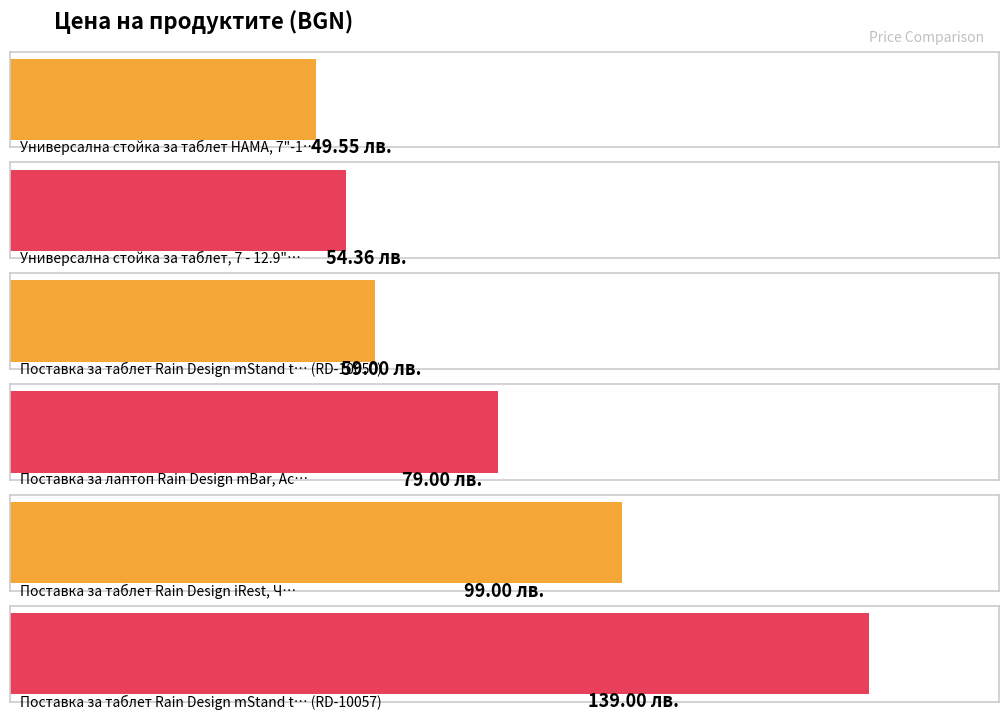

Rank the categories by value from highest to lowest.

RD-10057, RD-10035, RD-10081, RD-10050, HAMA-125123, HAMA-125121